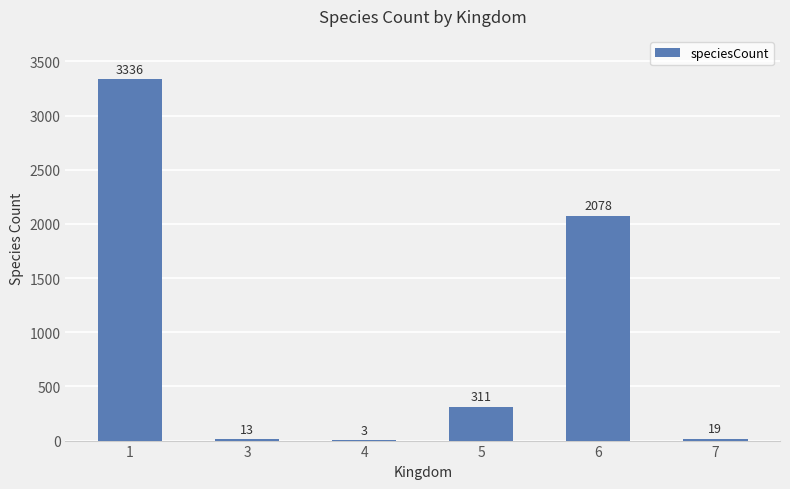

Reading left to right, list all the values displayed in this chart.

3336	13	3	311	2078	19